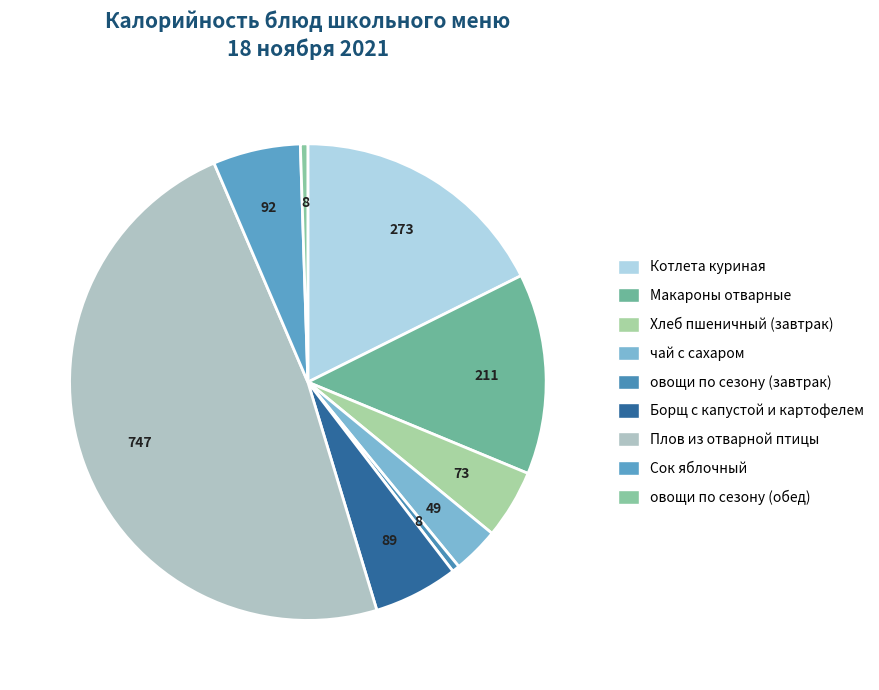

To the nearest percent, what is the difference between the largest and smallest slice percentages?

48%